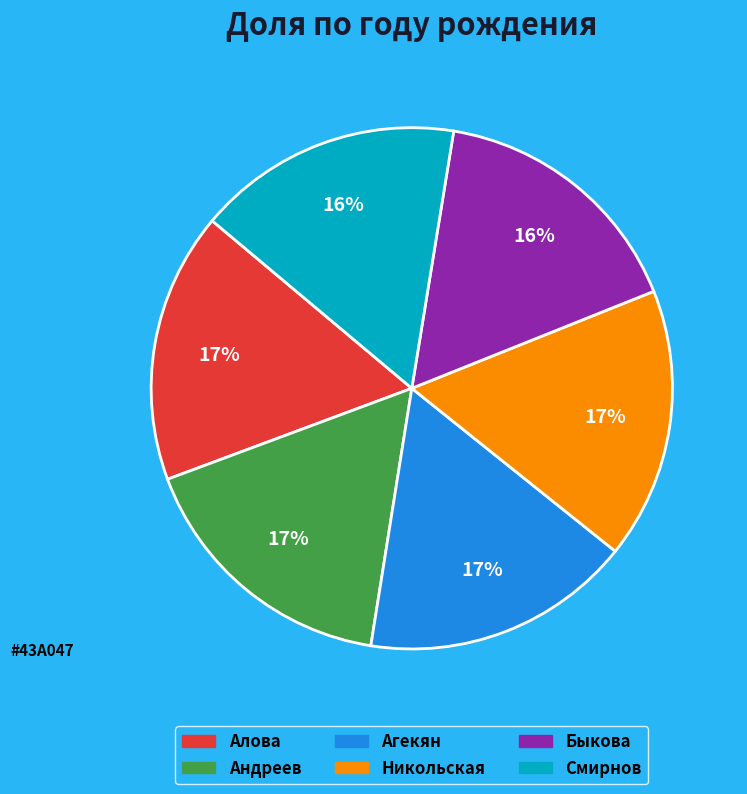

How many segments does this pie chart have?

6